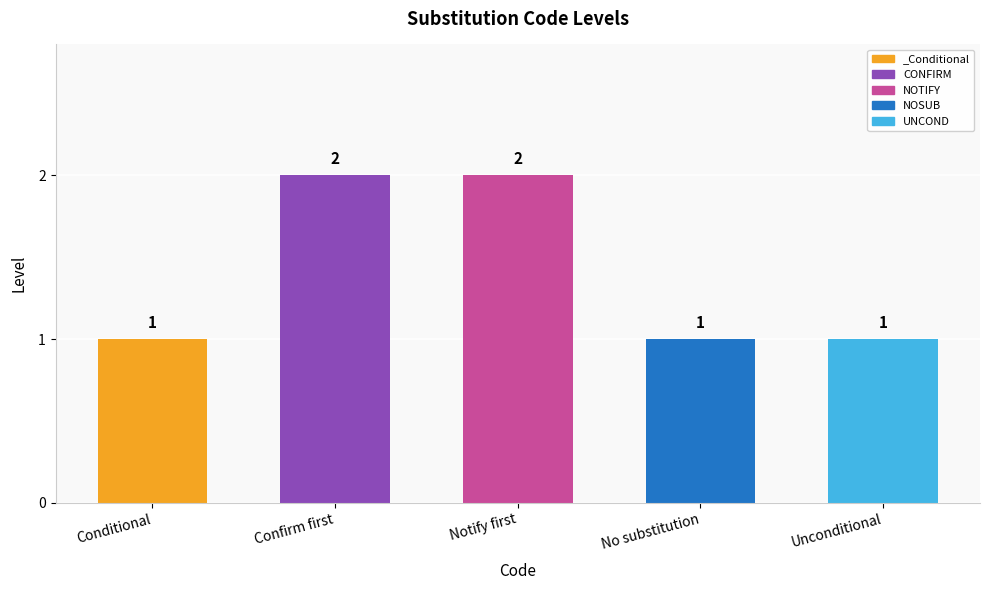

What is the change in value from Conditional to Notify first?

+1